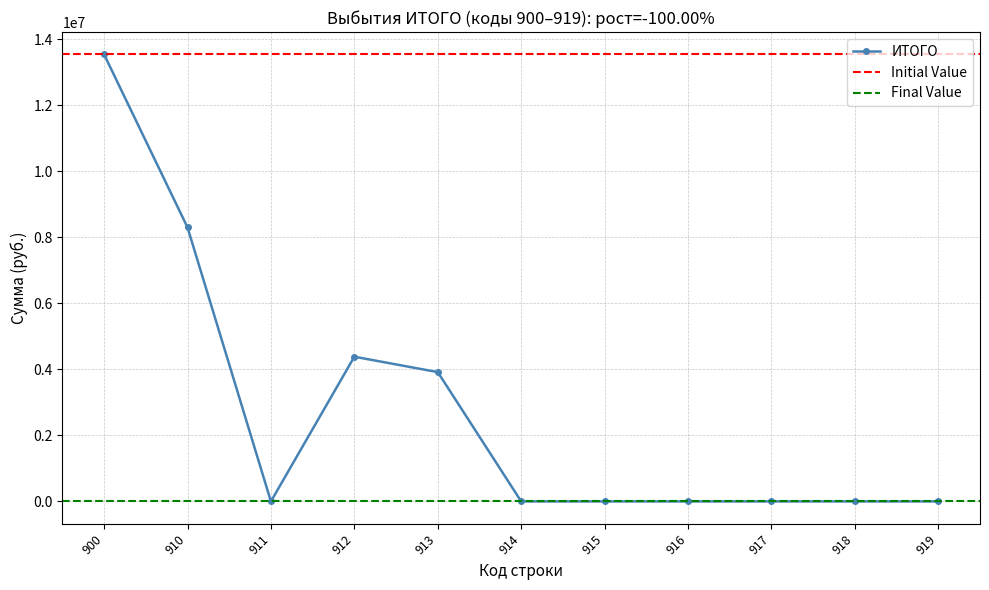

What is the maximum value shown in the chart?

13540908.8